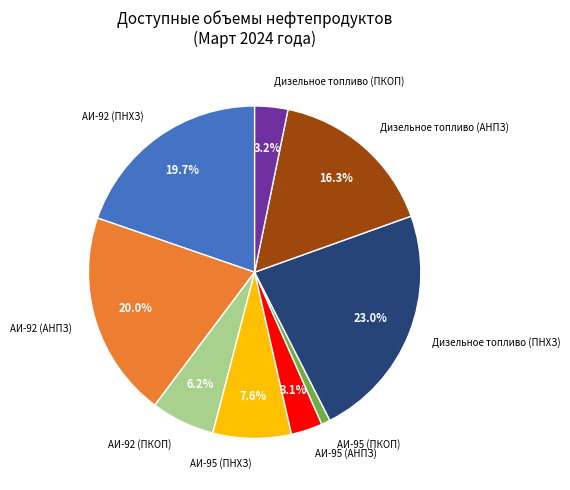

Is there any slice that represents more than half of the pie?

No